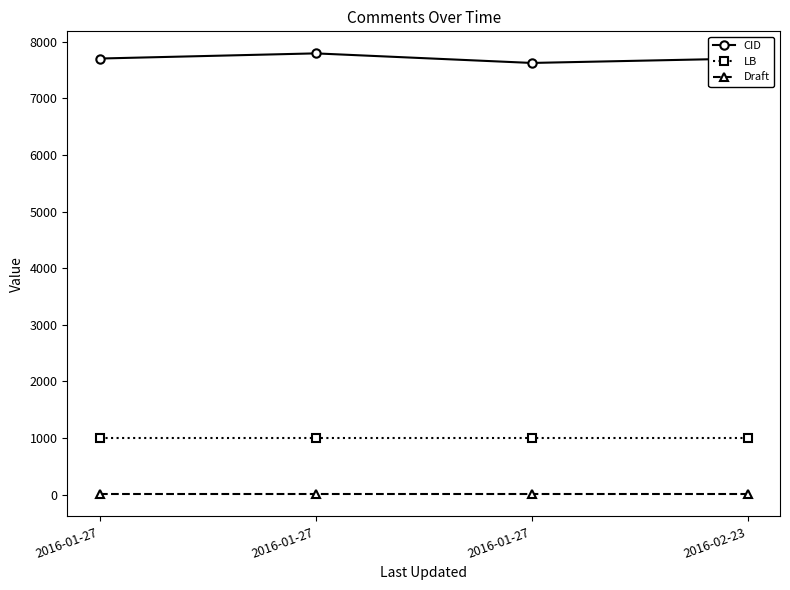

Where is the first local minimum for CID?

2016-01-27